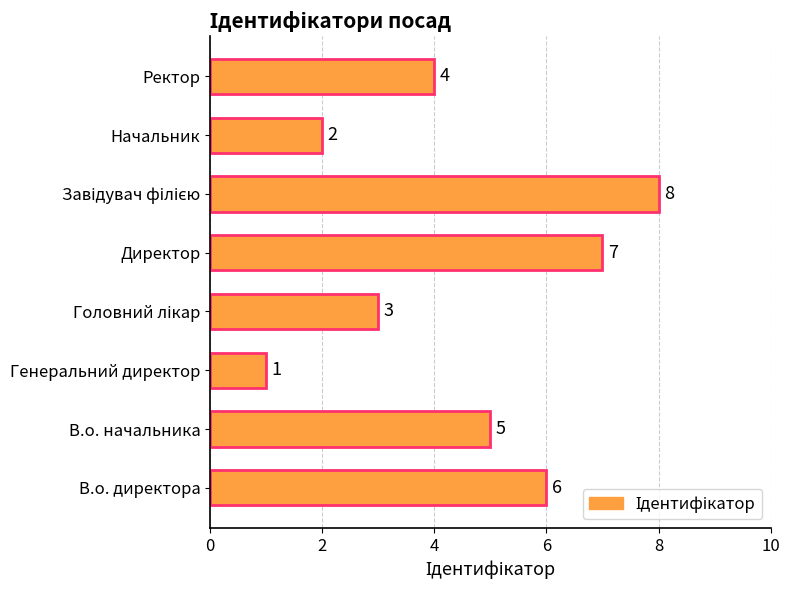

True or false: the data shows 1 at Генеральний директор.

True